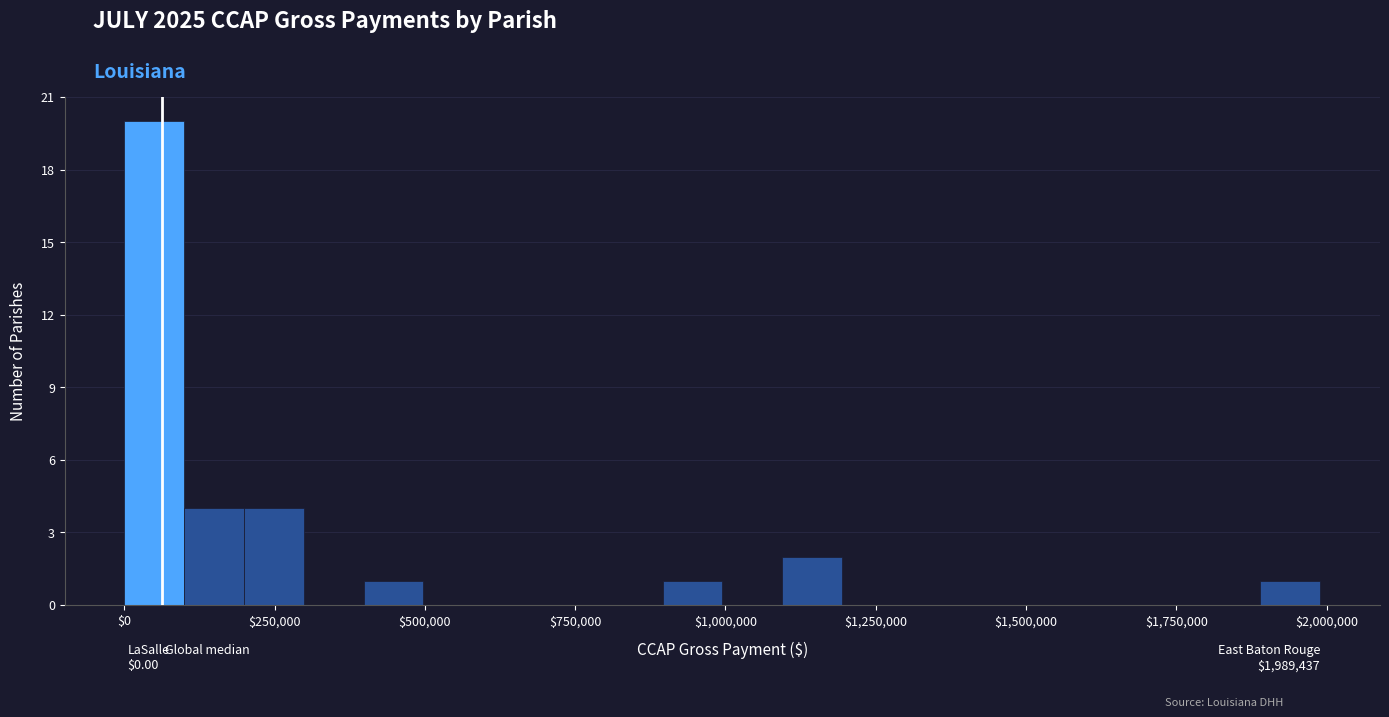

Around what value on the x-axis is the tallest bar? Give the approximate position of its centre, as read against the axis.

50000